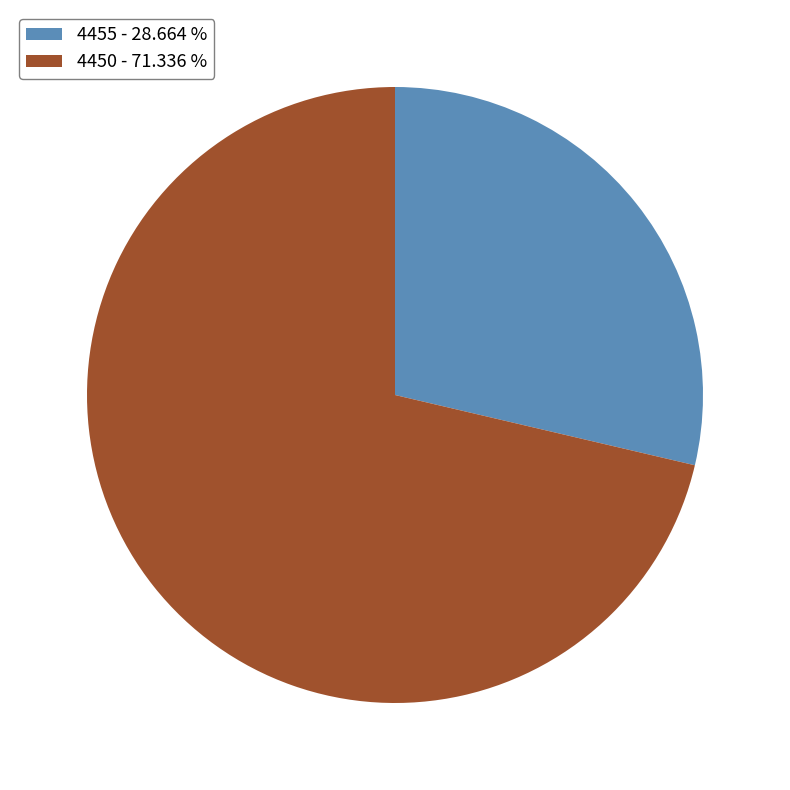

Combined, do 4450 - 71.336 % and 4455 - 28.664 % account for over 50%?

Yes